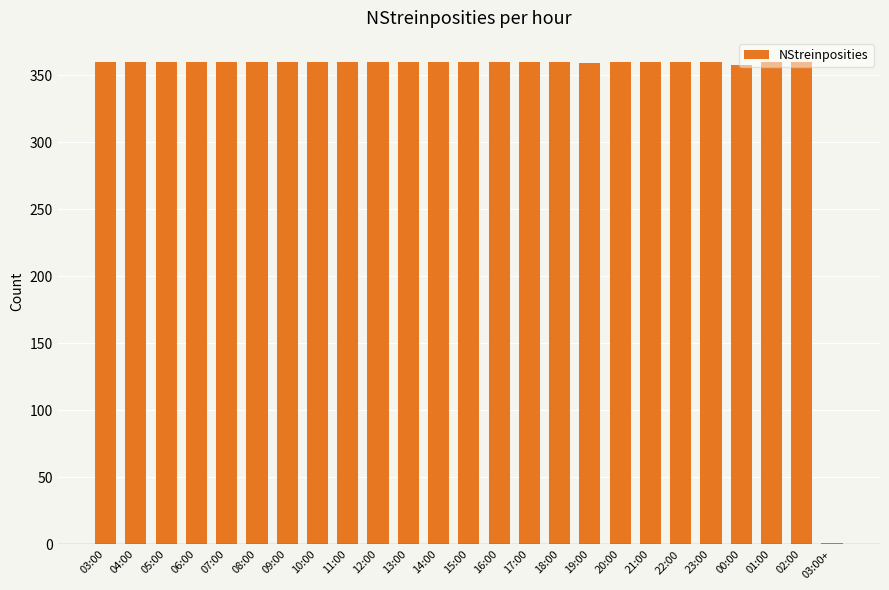

Approximately how many times larger is the value at 12:00 compared to 15:00?

1.0